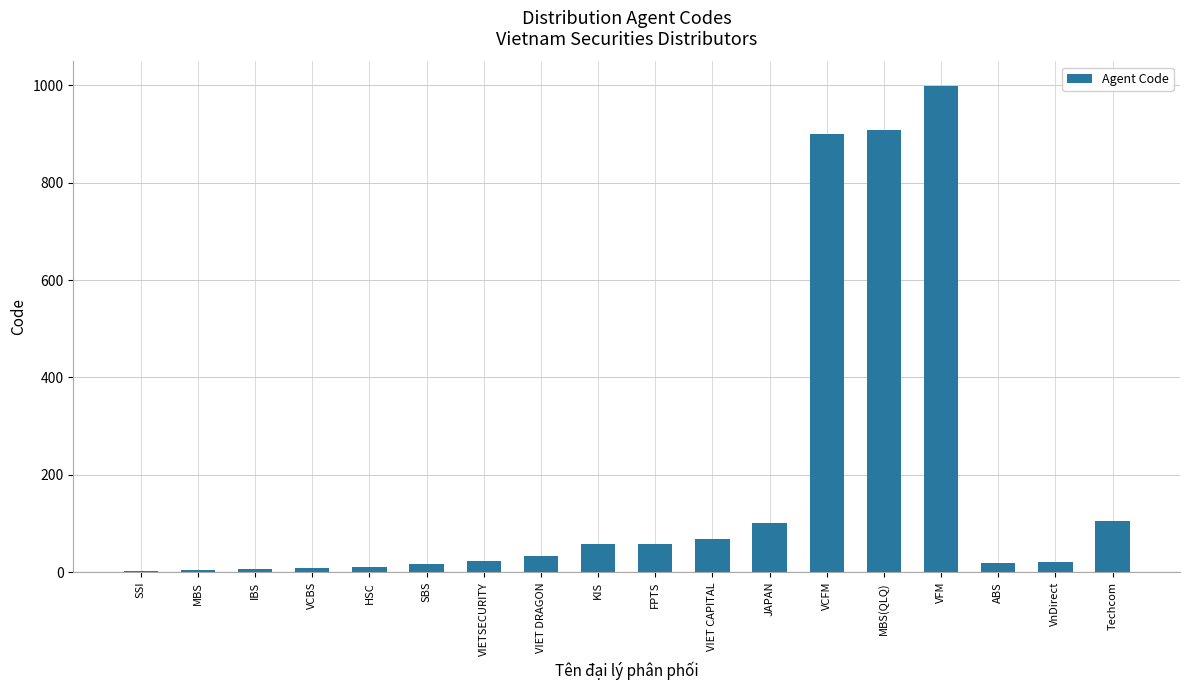

Between Techcom and VFM, which is larger?

VFM